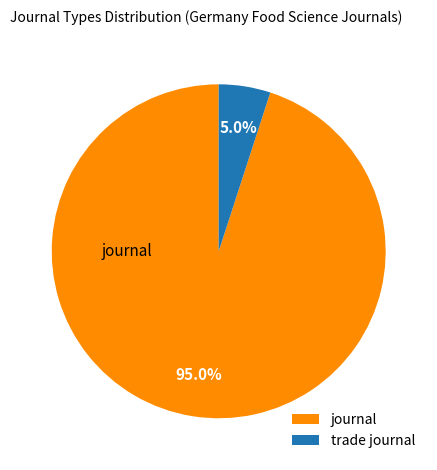

Do trade journal and journal together represent more than half of the pie?

Yes